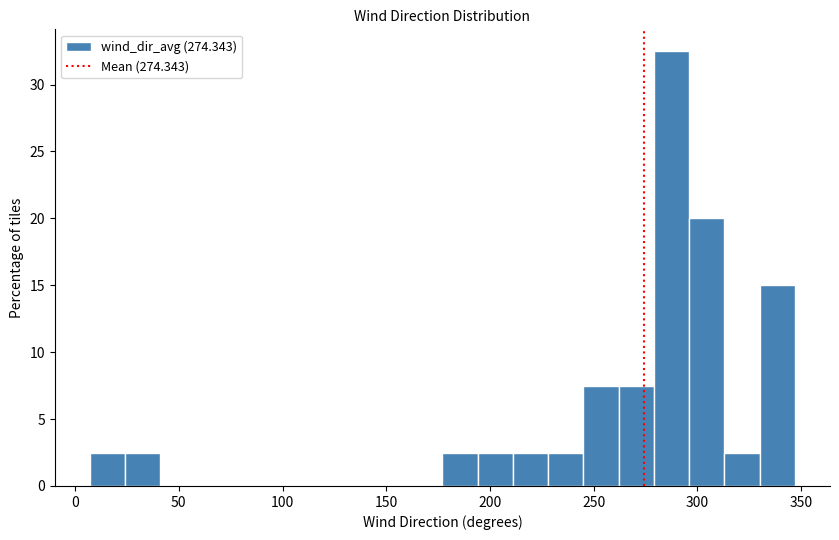

Read against the x-axis, roughly where is the centre of the tallest bar?

290